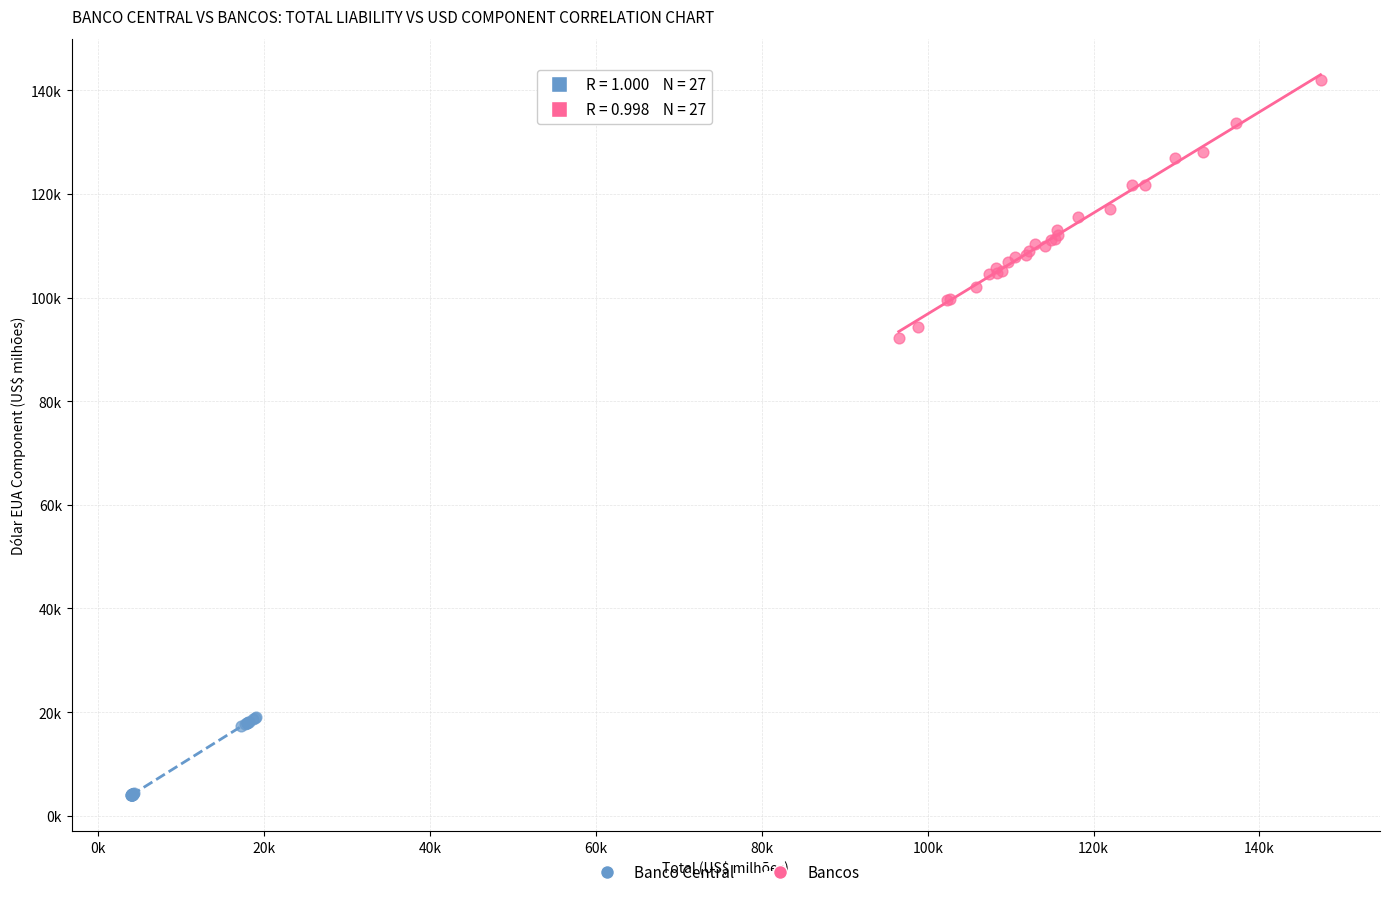

What are all the series names shown in the legend?

Banco Central, Bancos